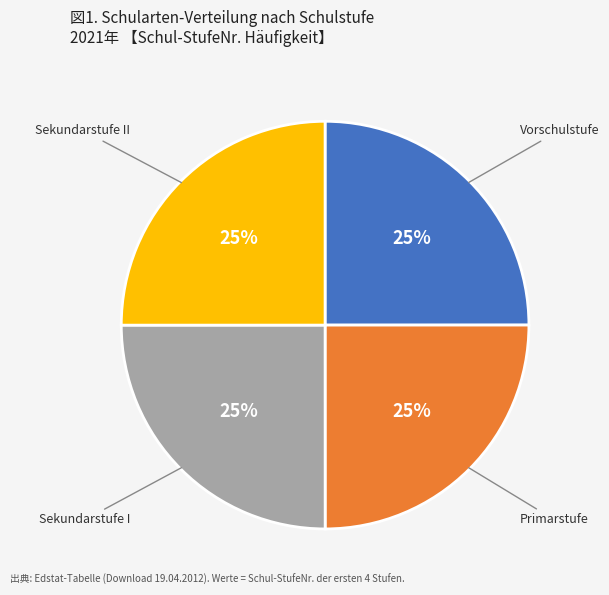

Is there any slice that represents more than half of the pie?

No